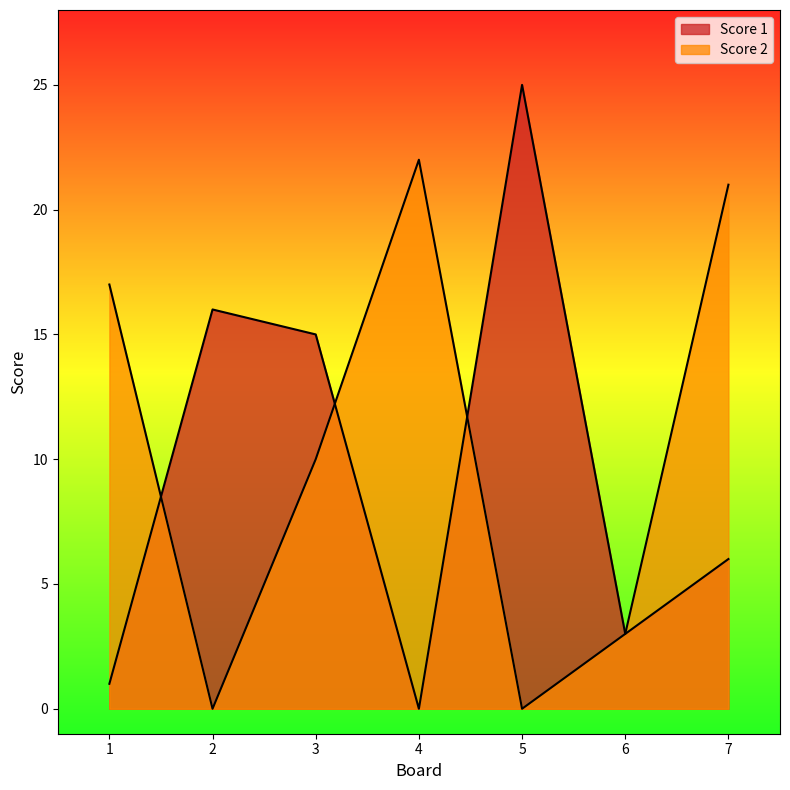

What is the difference between the highest and lowest values at 2?

16